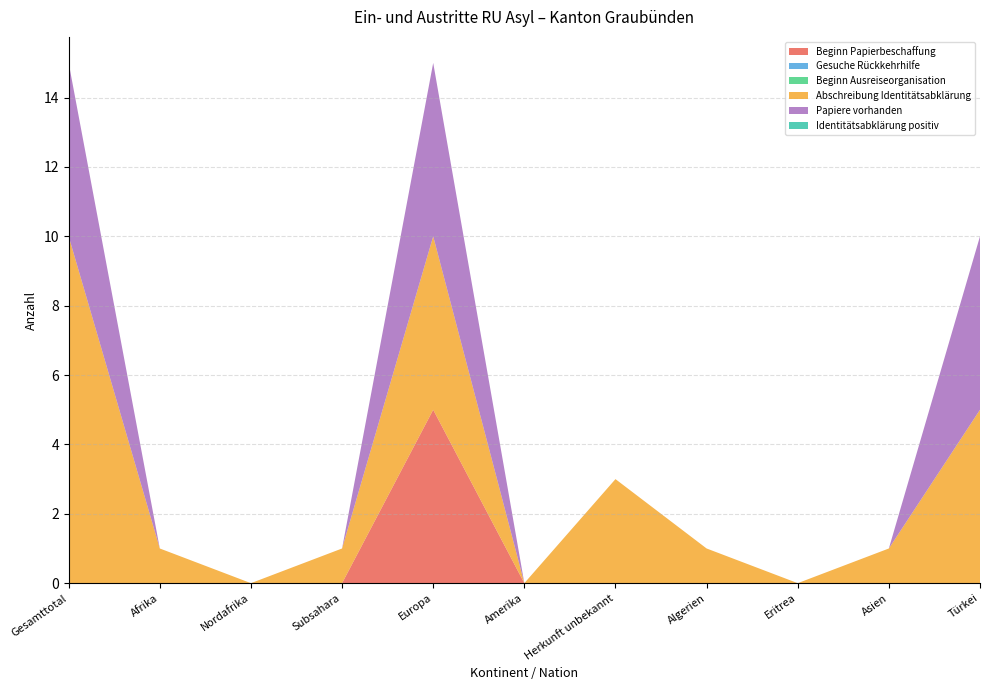

Reading right to left, list all the values displayed in this chart.

Beginn Papierbeschaffung: 0	0	0	0	0	0	5	0	0	0	0
Gesuche Rückkehrhilfe: 0	0	0	0	0	0	0	0	0	0	0
Beginn Ausreiseorganisation: 0	0	0	0	0	0	0	0	0	0	0
Abschreibung Identitätsabklärung: 5	1	0	1	3	0	5	1	0	1	10
Papiere vorhanden: 5	0	0	0	0	0	5	0	0	0	5
Identitätsabklärung positiv: 0	0	0	0	0	0	0	0	0	0	0